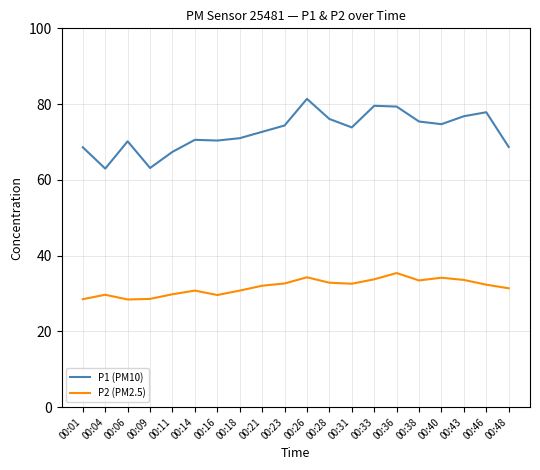

What is the difference between the maximum and minimum values in the P2 (PM2.5) series?

7.0